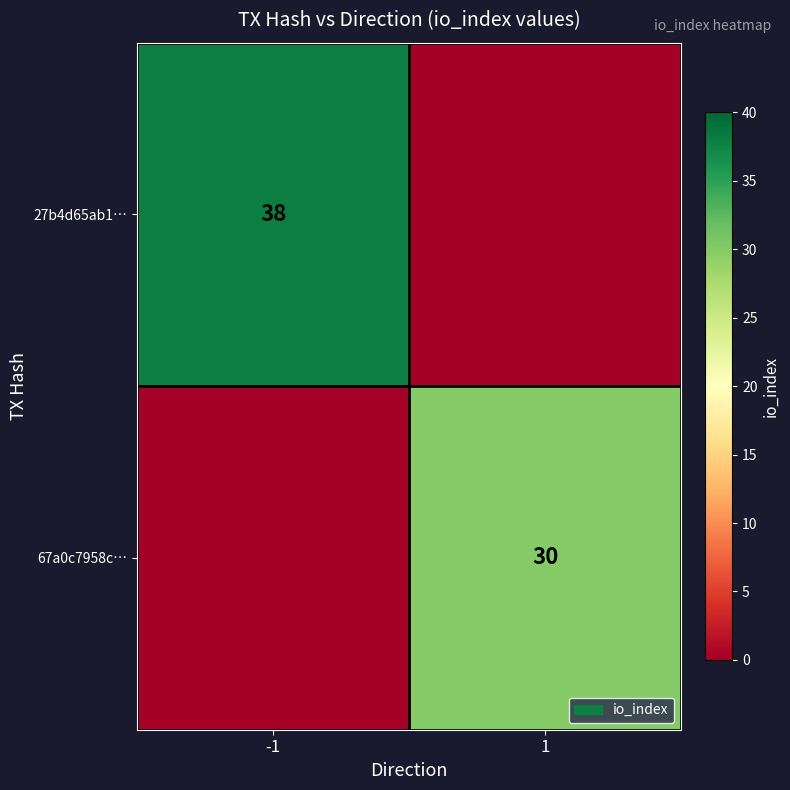

The value of 27b4d65ab1… at -1 is 53. True or false?

False